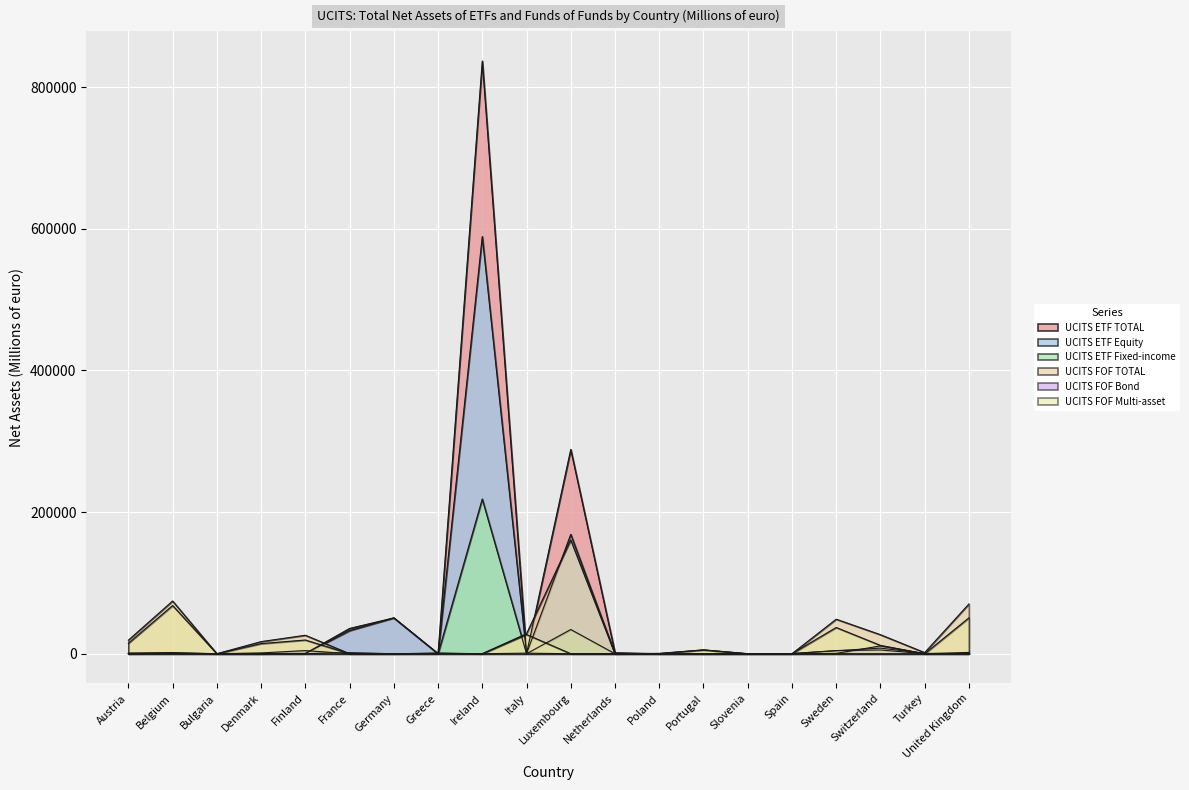

What are all the series names shown in the legend?

UCITS ETF TOTAL, UCITS ETF Equity, UCITS ETF Fixed-income, UCITS FOF TOTAL, UCITS FOF Bond, UCITS FOF Multi-asset